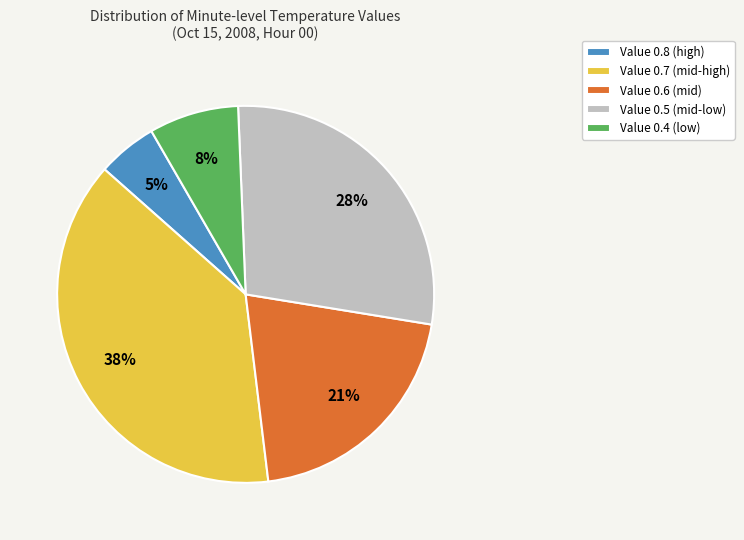

The Value 0.8 slice represents 5% of the pie. True or false?

True